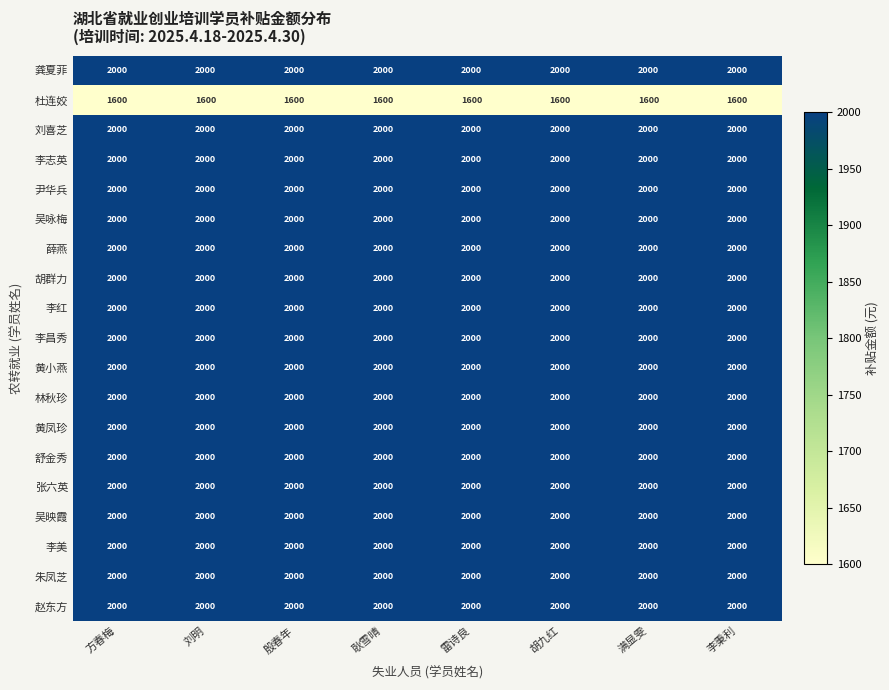

What is the difference between the highest and lowest values at 殷春年?

400